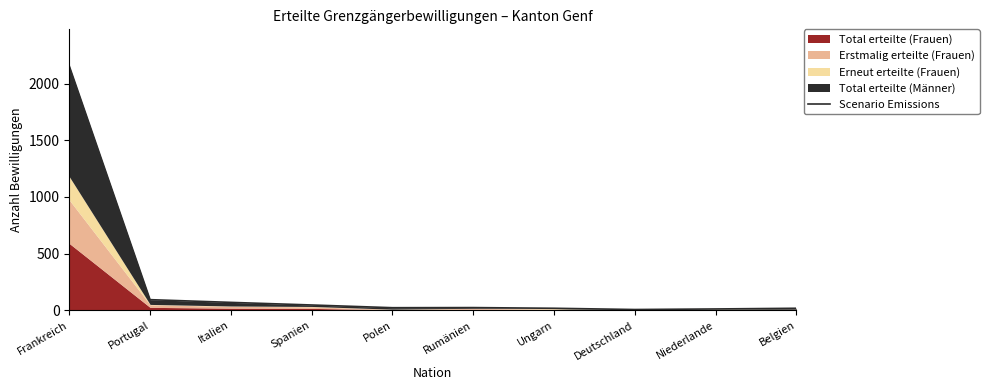

Which category has the lowest value across all series?

Deutschland